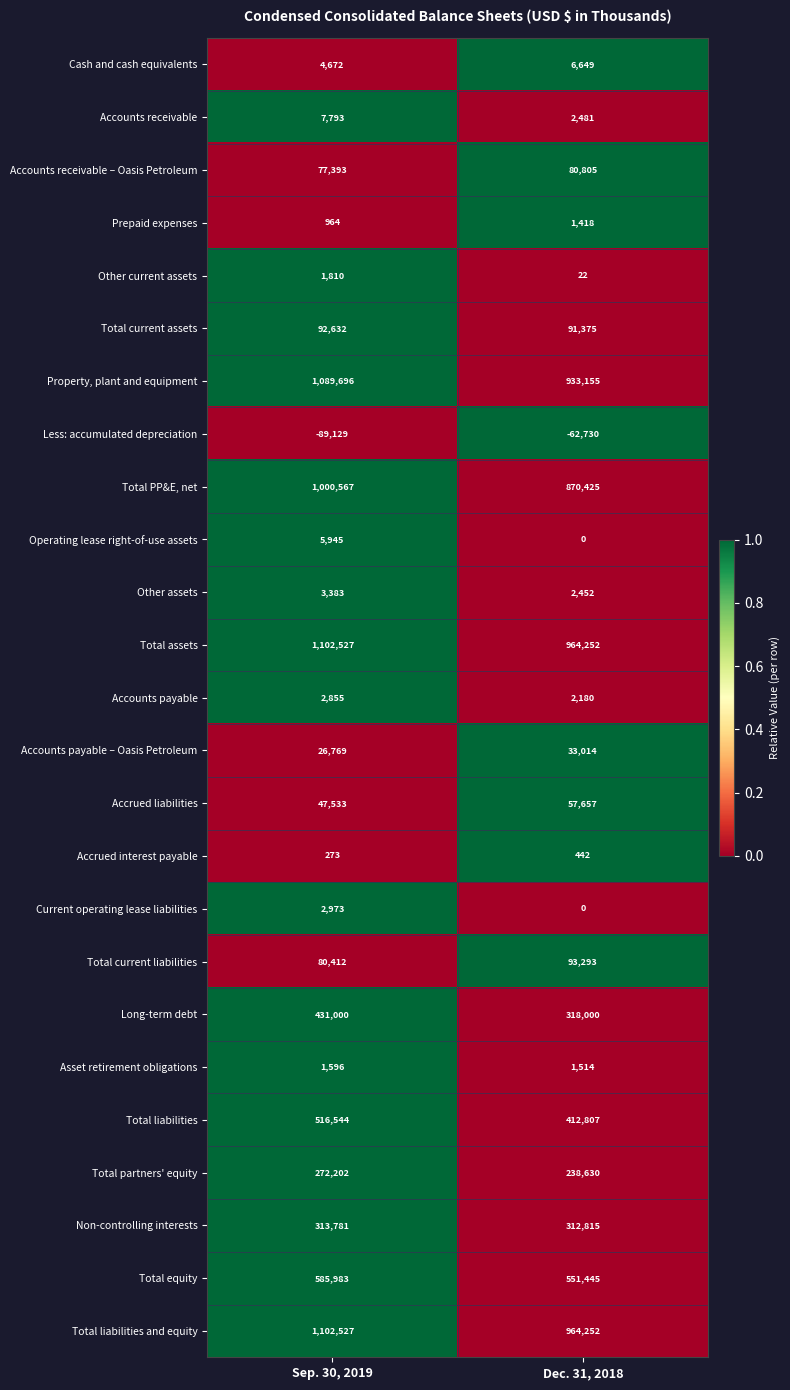

Rank the categories by Operating lease right-of-use assets value from lowest to highest.

Dec. 31, 2018, Sep. 30, 2019